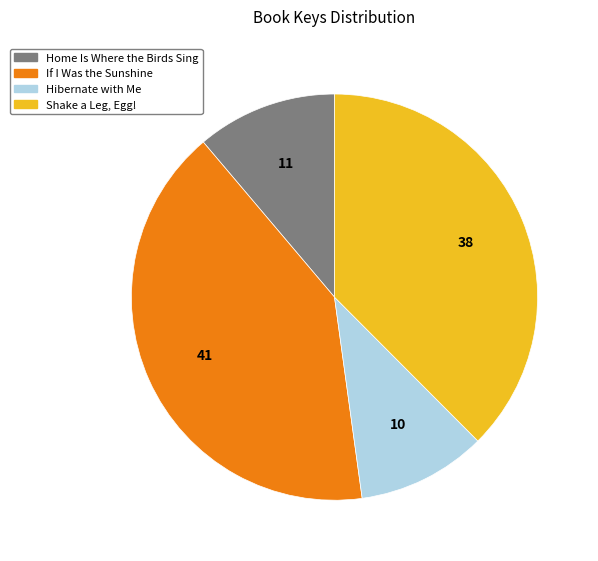

Approximately how many times larger is the value at Home Is Where the Birds Sing compared to If I Was the Sunshine?

0.3